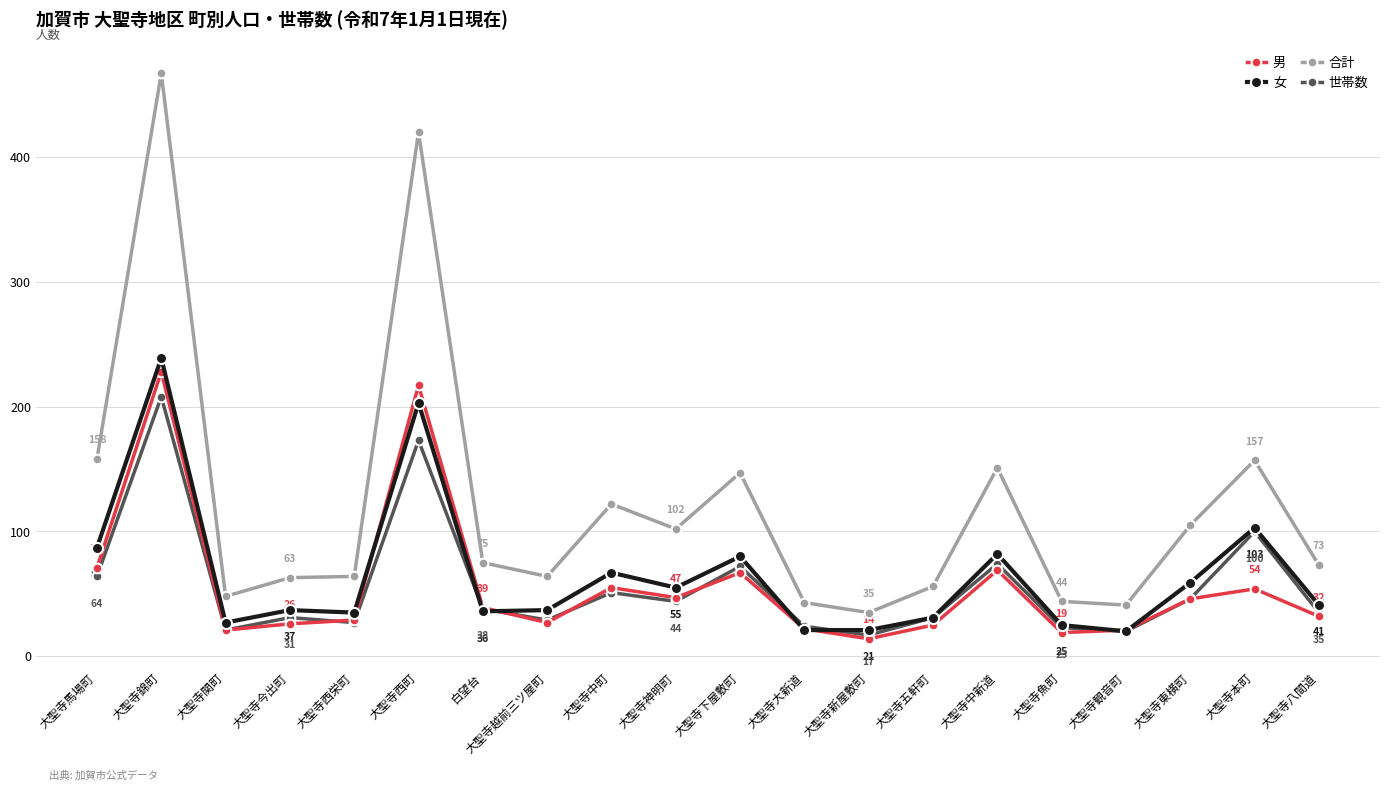

What is the difference between the maximum and minimum values in the 女 series?

219